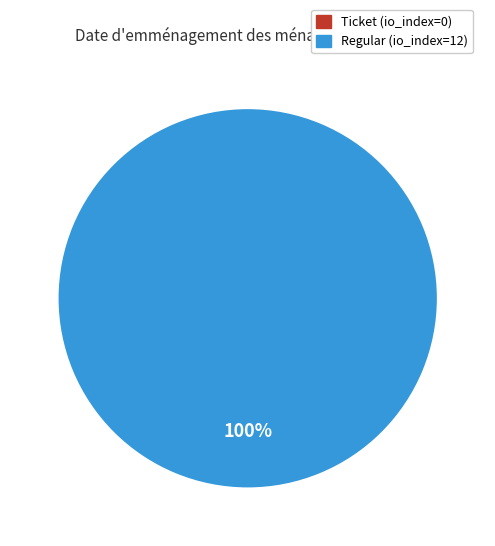

To the nearest percent, what is the average slice percentage?

50%